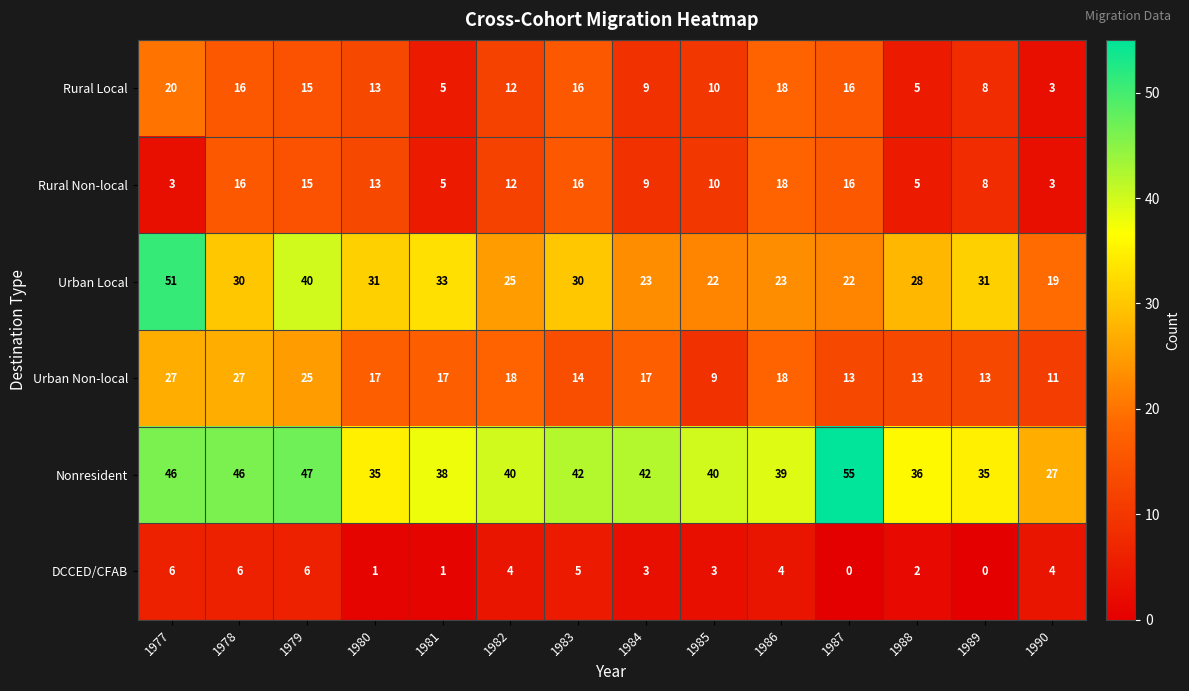

At which category does the chart reach its peak across all series?

1987